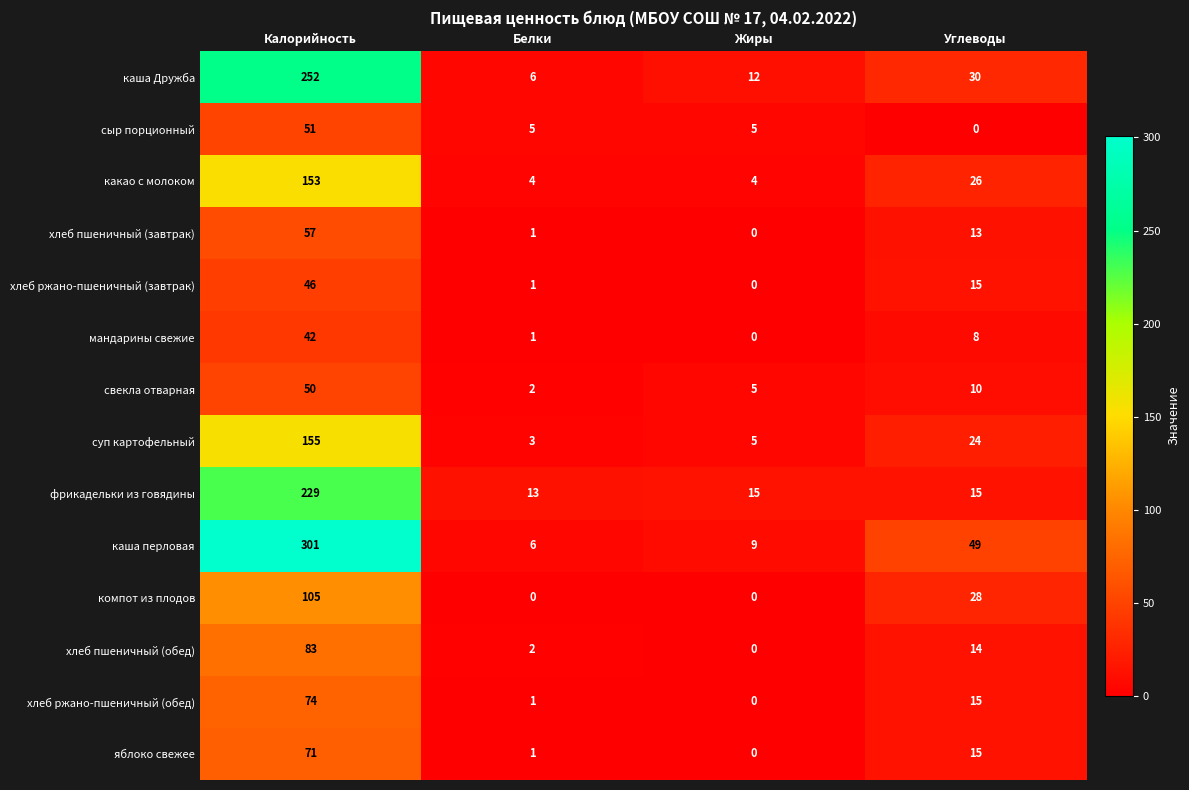

What is the difference between the мандарины свежие values at Калорийность and Белки?

41